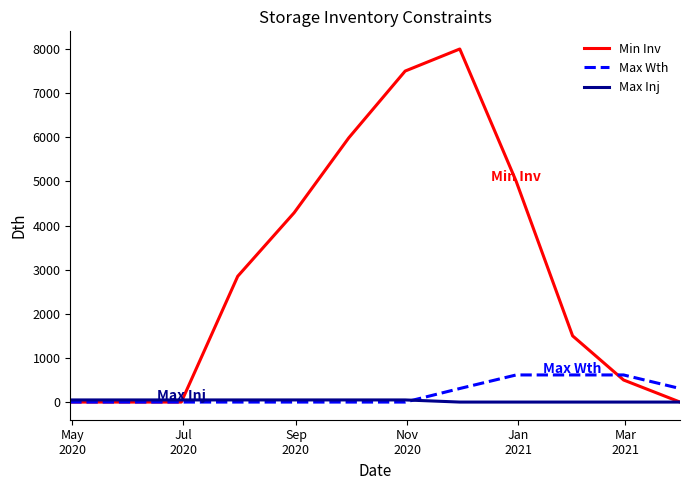

Which series has the largest total across all categories?

Min Inv